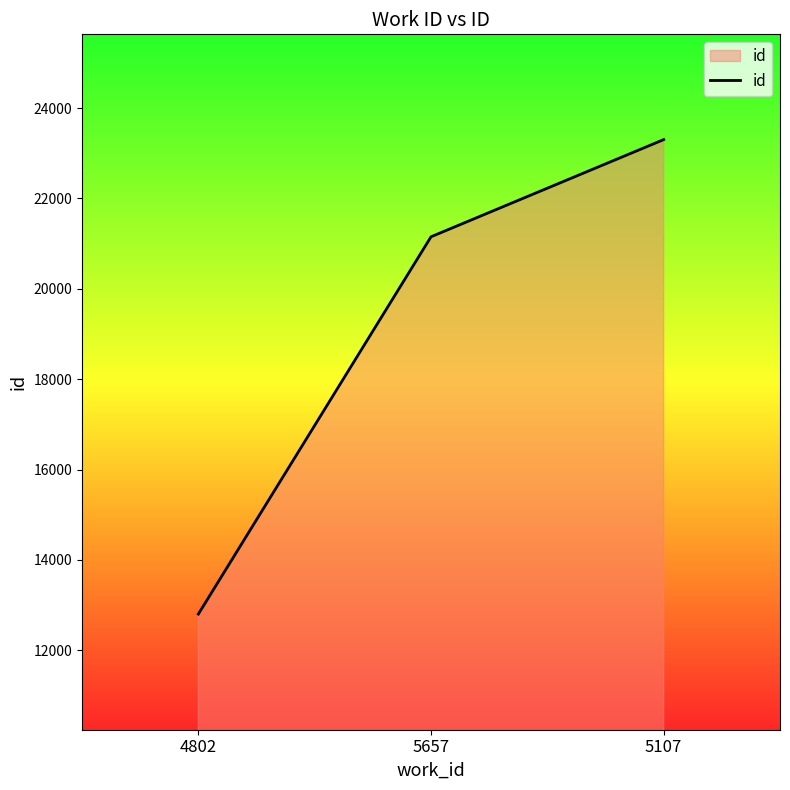

Rank the categories by value from highest to lowest.

5107, 5657, 4802